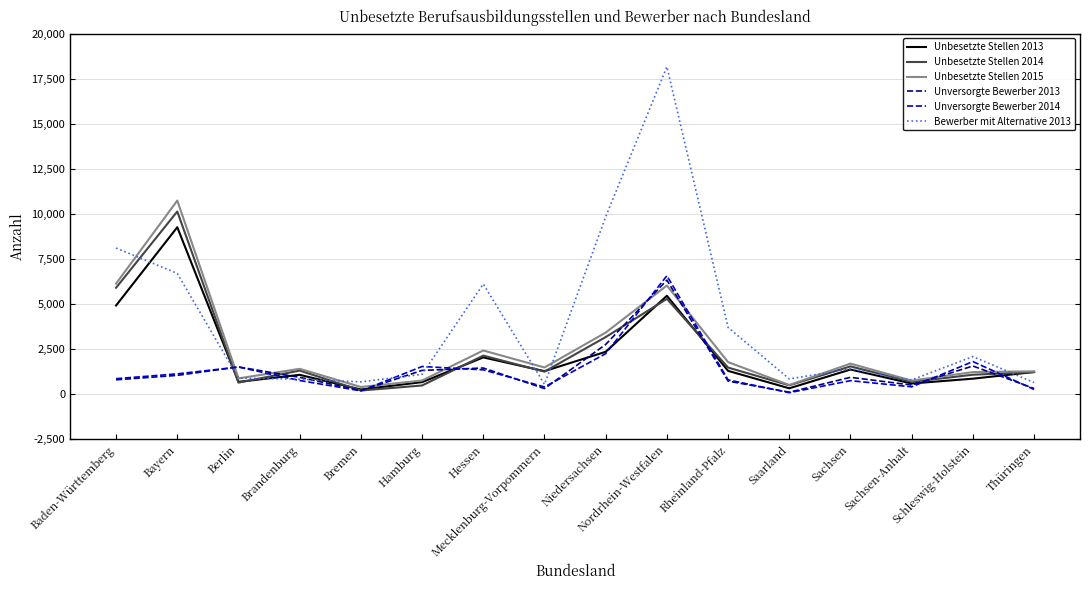

Which series has the largest total across all categories?

Bewerber mit Alternative 2013